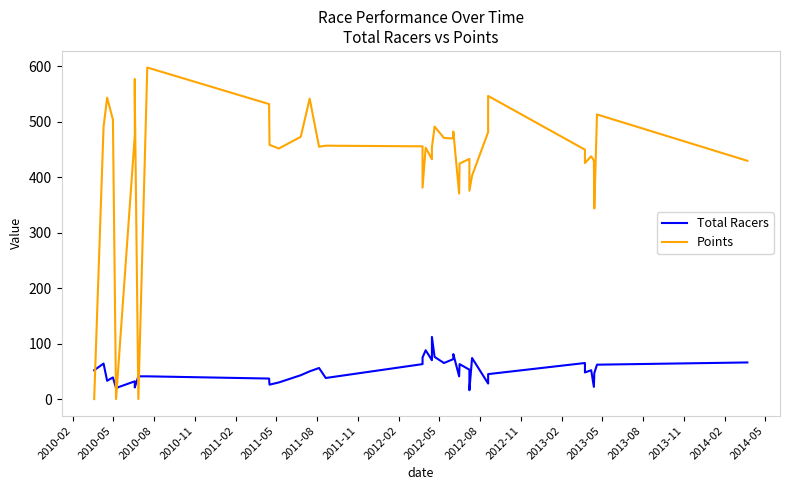

What is the sum of all Points values?

17253.2